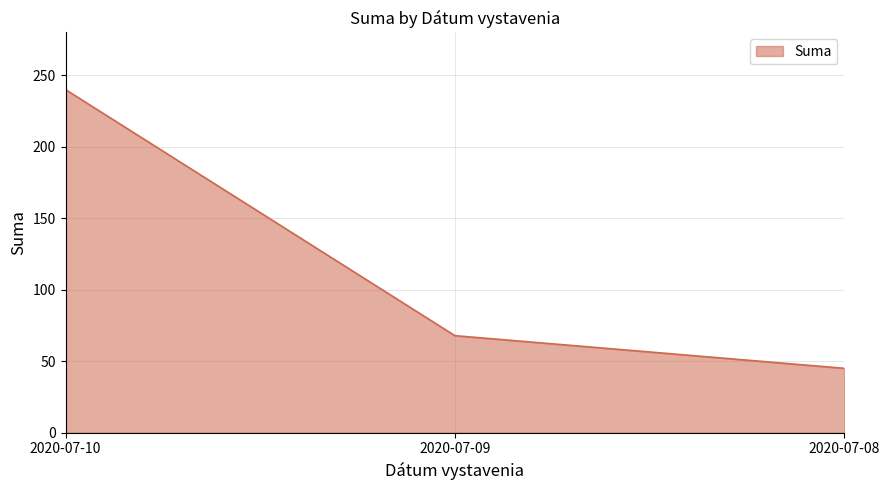

What is the sum of all values?

352.8